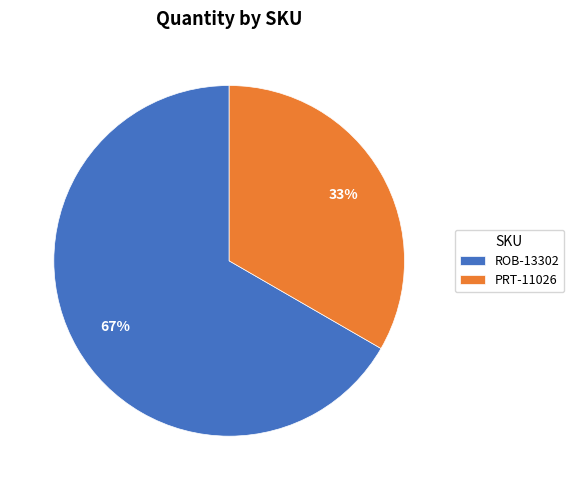

The PRT-11026 slice represents 44% of the pie. True or false?

False